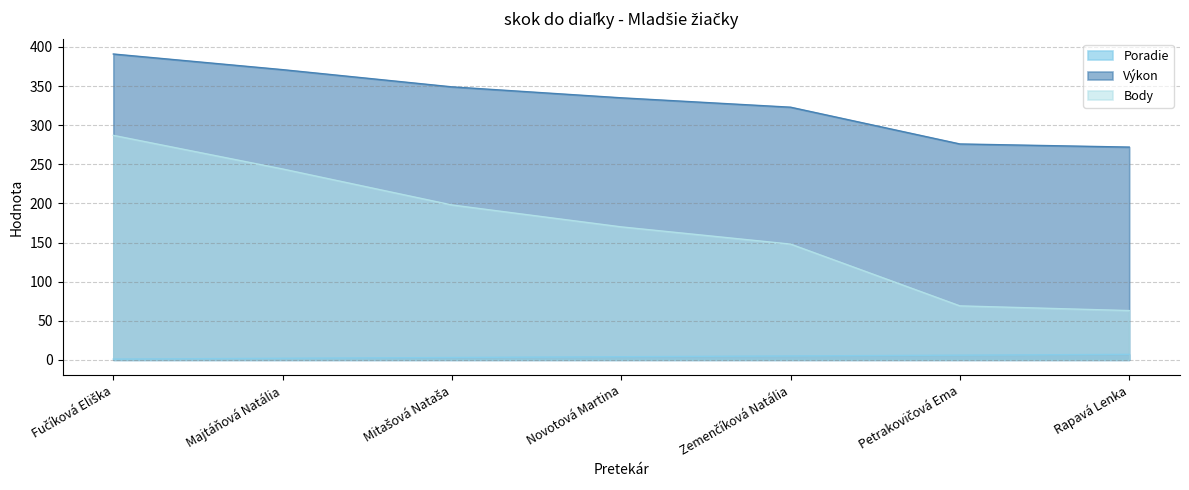

How many values in the Poradie series exceed 4?

3